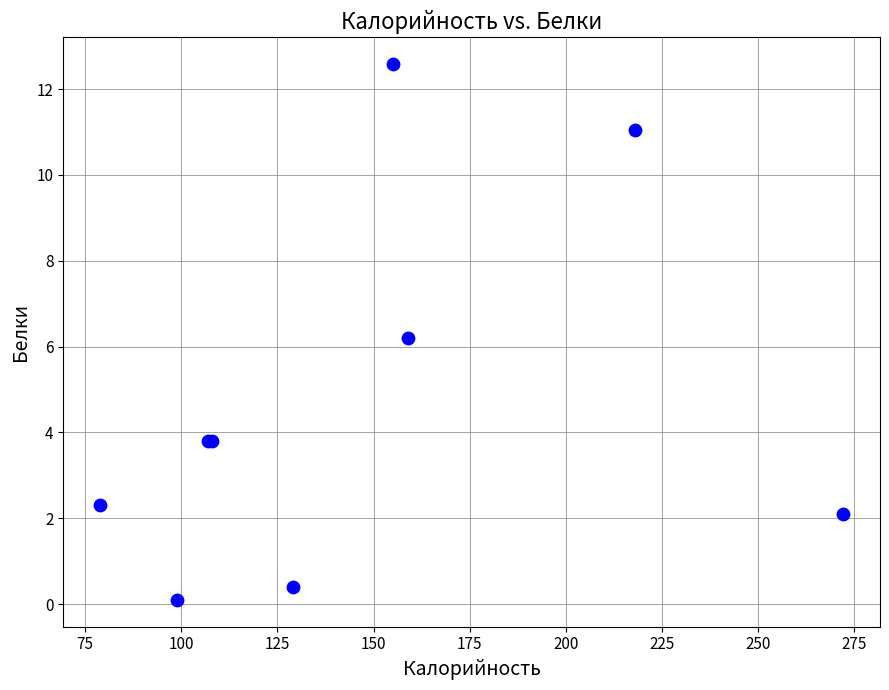

What Y value in the scatter plot is closest to 6?

6.2